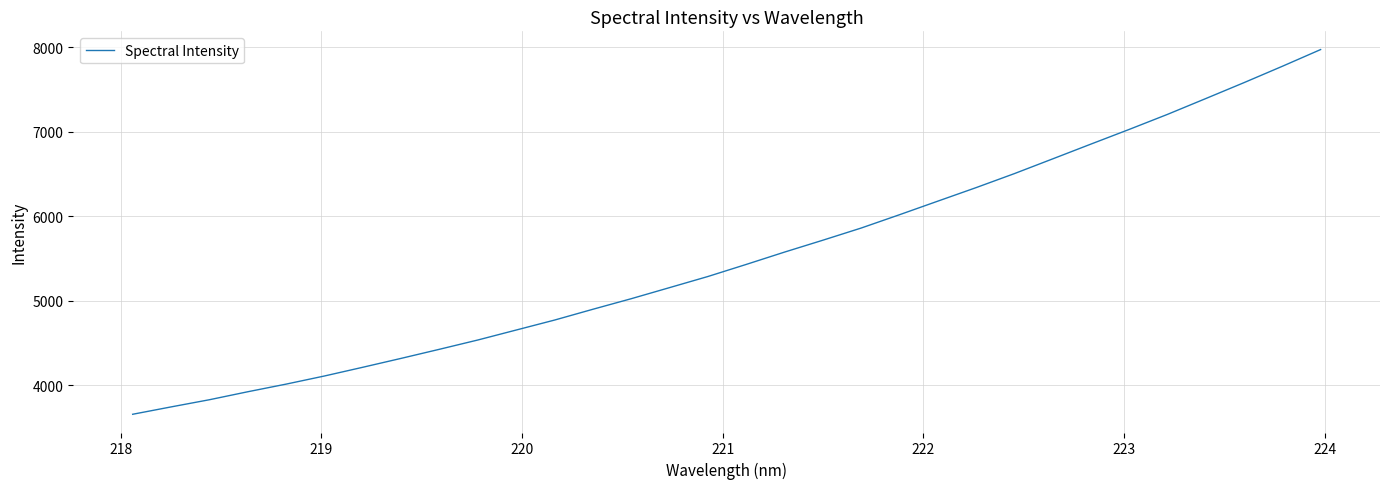

What is the maximum value shown in the chart?

7970.8